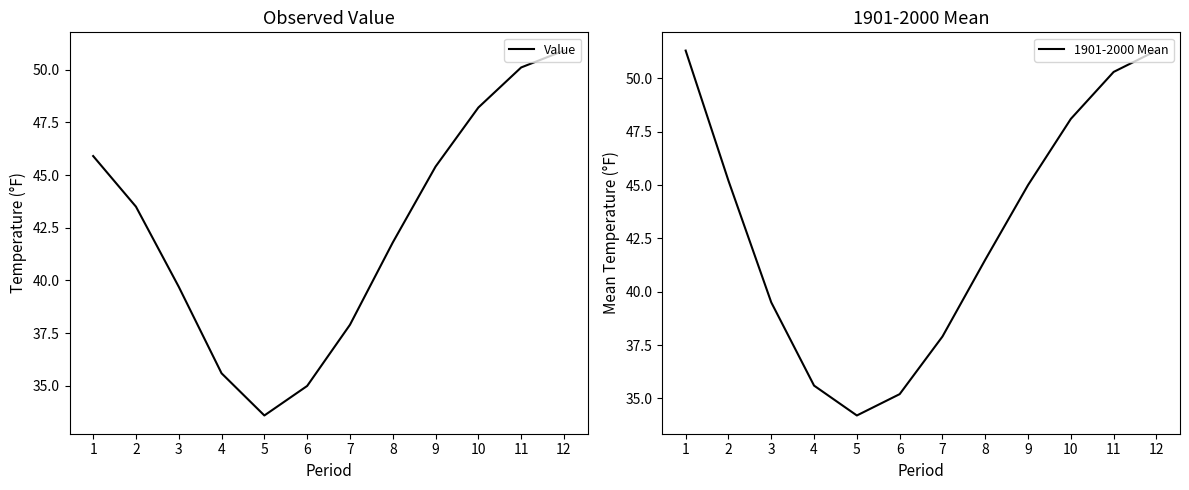

What is the difference between the second highest and second lowest values in the 1901-2000 Mean series?

16.1